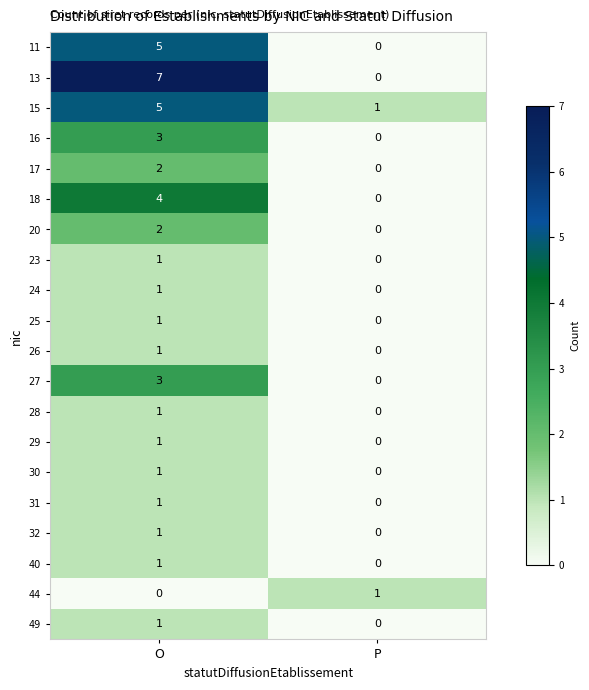

At which label does 17 reach its peak?

O